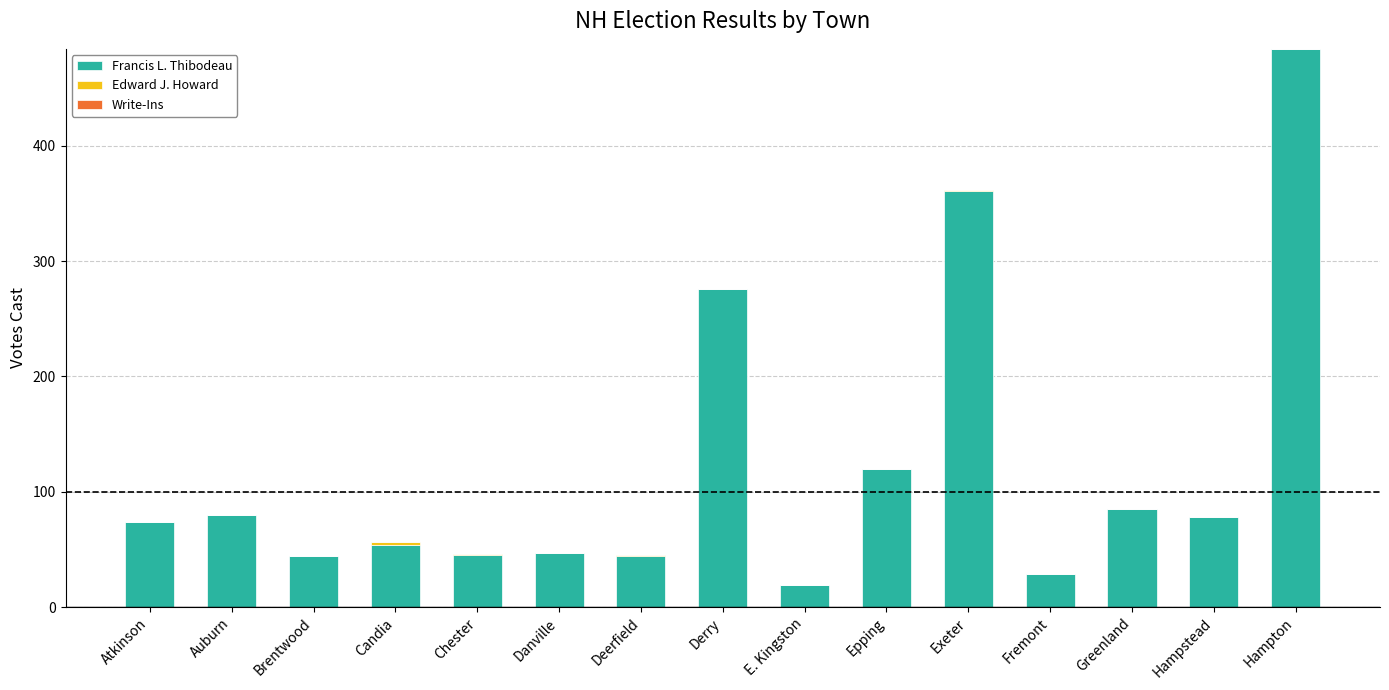

The Francis L. Thibodeau series shows 86 at Candia. True or false?

False